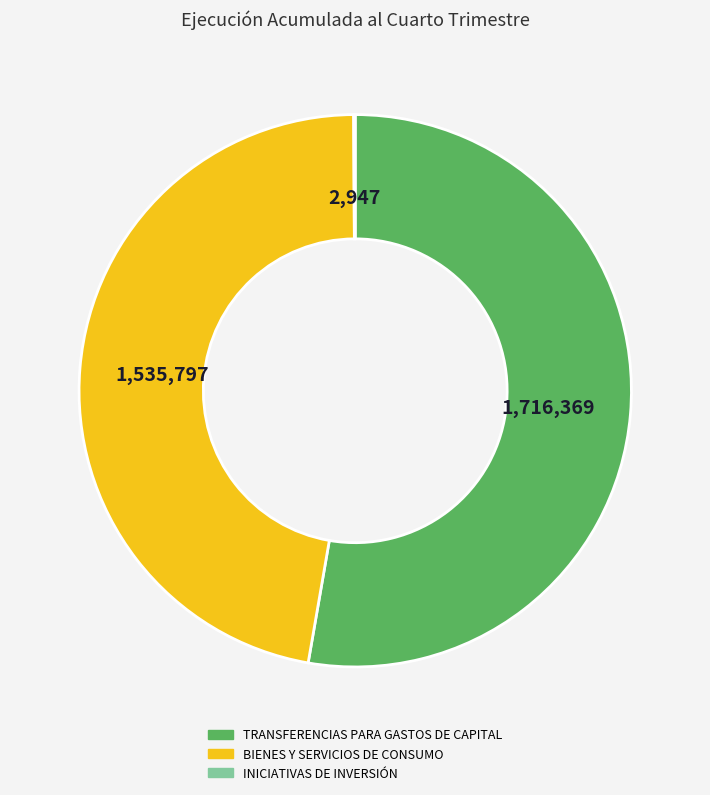

What is the largest slice in the pie chart?

TRANSFERENCIAS PARA GASTOS DE CAPITAL